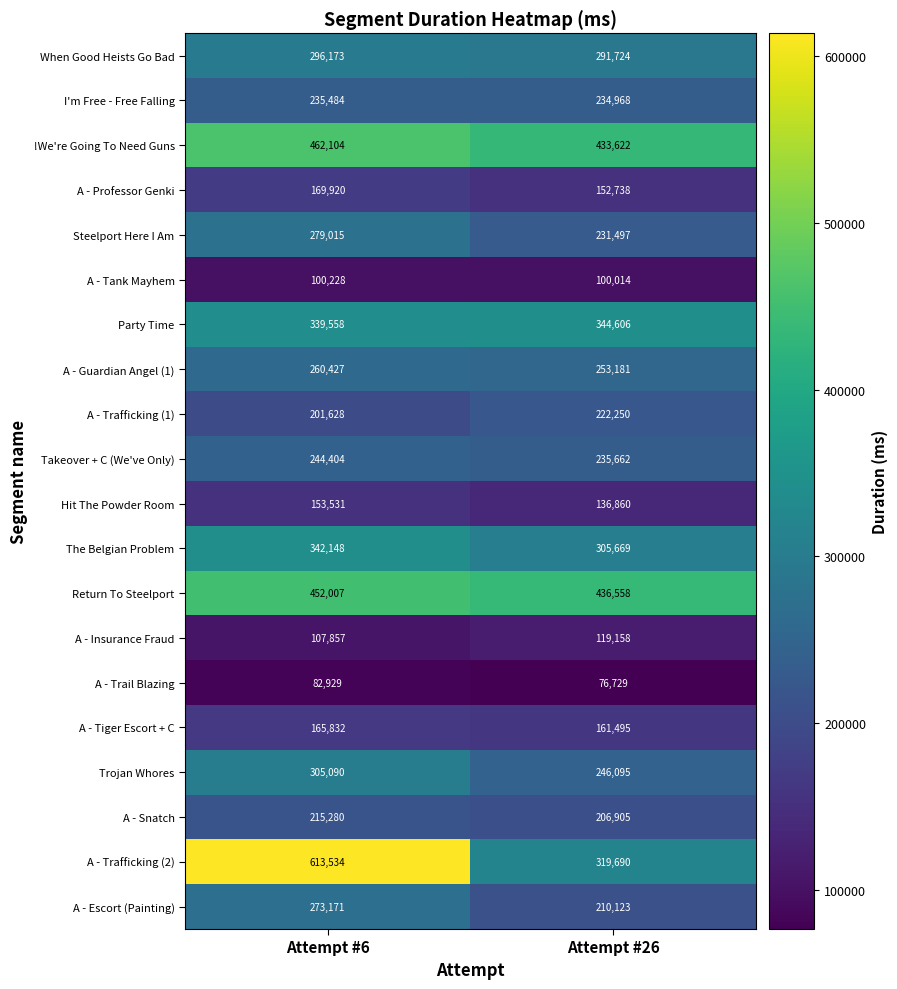

What is the total value across all series at Attempt #6?

5300320